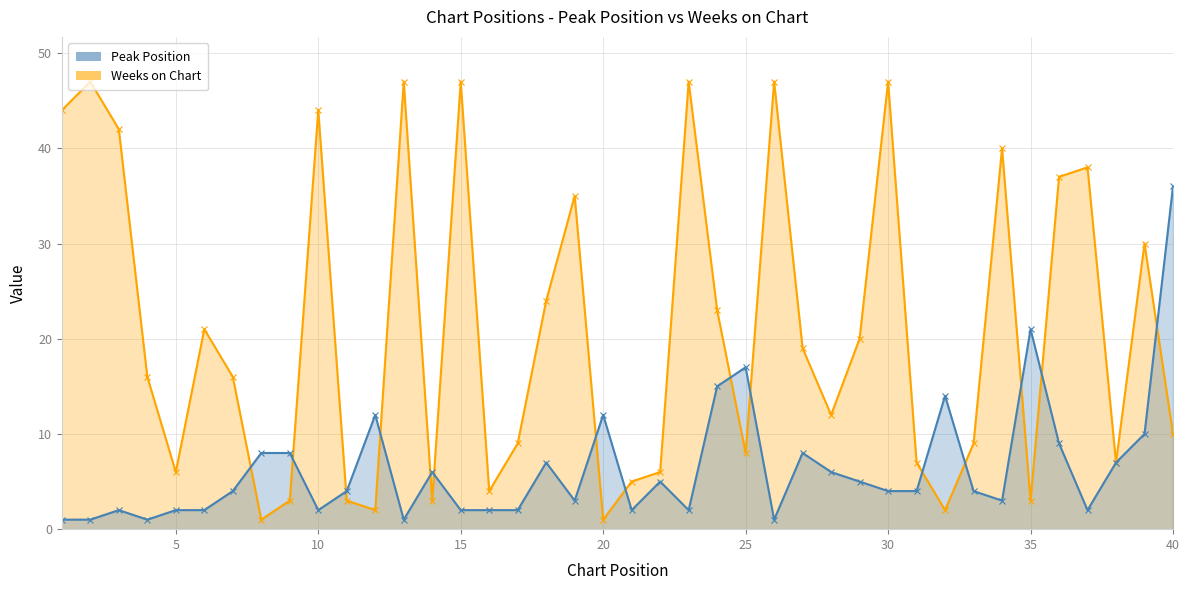

Reading left to right, extract all data points from this chart.

Peak Position: 1=1	2=1	3=2	4=1	5=2	6=2	7=4	8=8	9=8	10=2	11=4	12=12	13=1	14=6	15=2	16=2	17=2	18=7	19=3	20=12	21=2	22=5	23=2	24=15	25=17	26=1	27=8	28=6	29=5	30=4	31=4	32=14	33=4	34=3	35=21	36=9	37=2	38=7	39=10	40=36
Weeks on Chart: 1=44	2=47	3=42	4=16	5=6	6=21	7=16	8=1	9=3	10=44	11=3	12=2	13=47	14=3	15=47	16=4	17=9	18=24	19=35	20=1	21=5	22=6	23=47	24=23	25=8	26=47	27=19	28=12	29=20	30=47	31=7	32=2	33=9	34=40	35=3	36=37	37=38	38=7	39=30	40=10